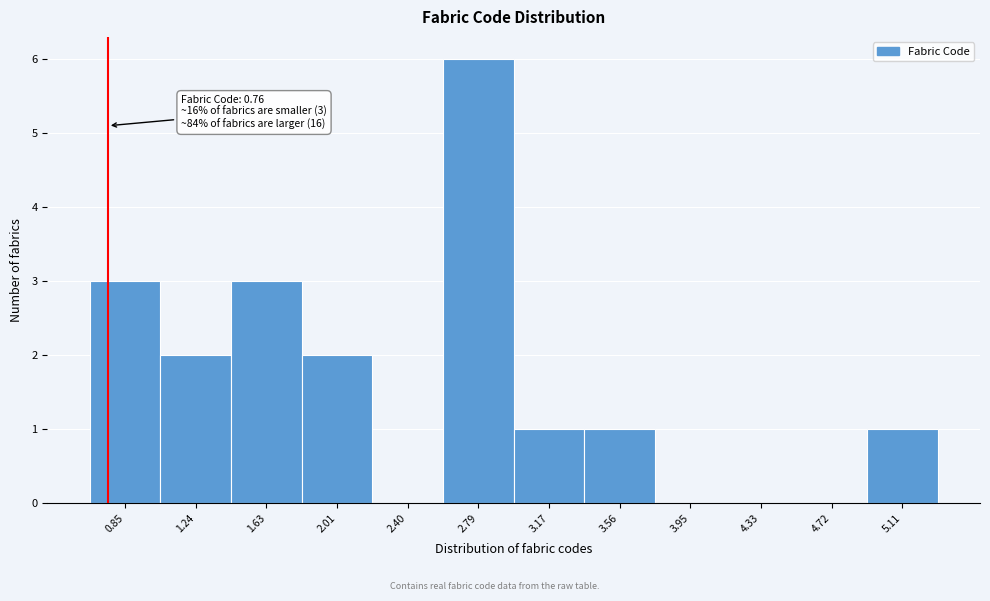

Which range on the x-axis has the tallest bar?

2.60 to 3.00